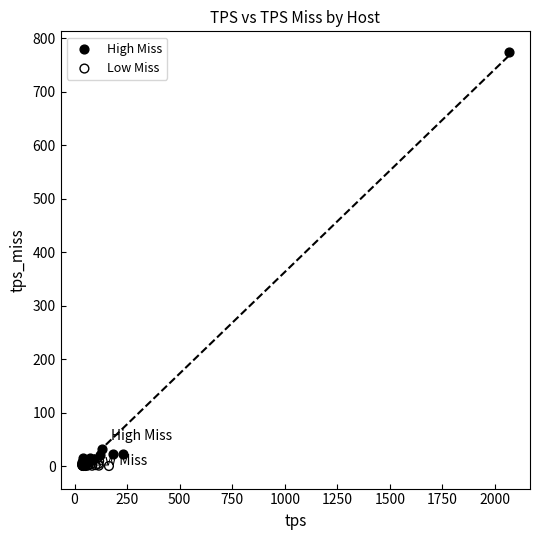

Which series has the largest Y range (max minus min)?

High Miss